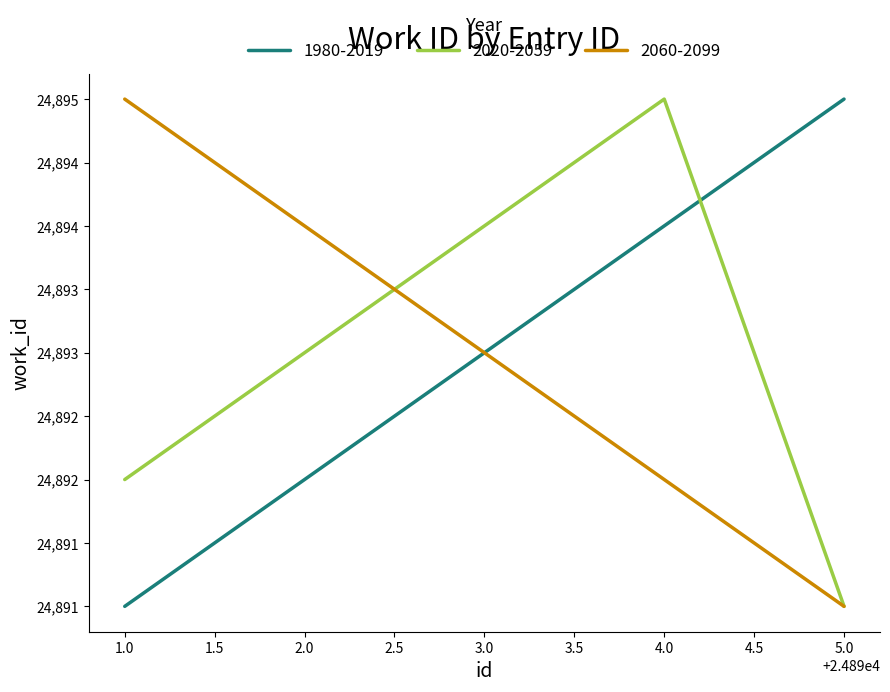

Rank the categories by 2060-2099 value from lowest to highest.

5.0, 4.0, 3.0, 2.0, 1.0